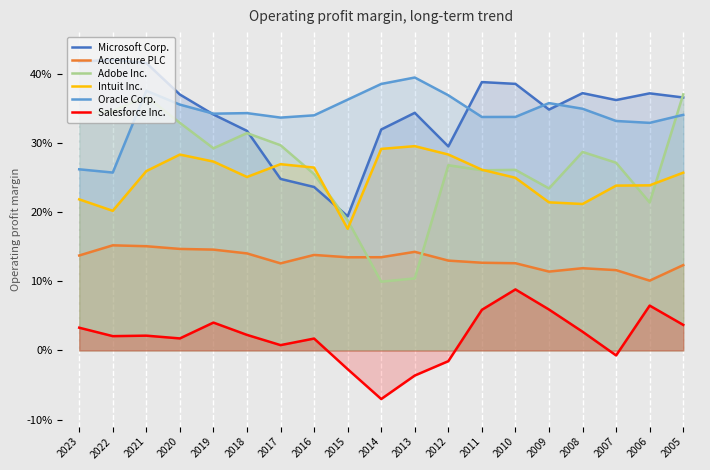

Reading right to left, transcribe all the data shown in this chart.

Microsoft Corp.: 0.4	0.4	0.4	0.4	0.3	0.4	0.4	0.3	0.3	0.3	0.2	0.2	0.2	0.3	0.3	0.4	0.4	0.4	0.4
Accenture PLC: 0.1	0.1	0.1	0.1	0.1	0.1	0.1	0.1	0.1	0.1	0.1	0.1	0.1	0.1	0.1	0.1	0.2	0.2	0.1
Adobe Inc.: 0.4	0.2	0.3	0.3	0.2	0.3	0.3	0.3	0.1	0.1	0.2	0.3	0.3	0.3	0.3	0.3	0.4	0.3	0.3
Intuit Inc.: 0.3	0.2	0.2	0.2	0.2	0.2	0.3	0.3	0.3	0.3	0.2	0.3	0.3	0.3	0.3	0.3	0.3	0.2	0.2
Oracle Corp.: 0.3	0.3	0.3	0.3	0.4	0.3	0.3	0.4	0.4	0.4	0.4	0.3	0.3	0.3	0.3	0.4	0.4	0.3	0.3
Salesforce Inc.: 0.0	0.1	-0.0	0.0	0.1	0.1	0.1	-0.0	-0.0	-0.1	-0.0	0.0	0.0	0.0	0.0	0.0	0.0	0.0	0.0